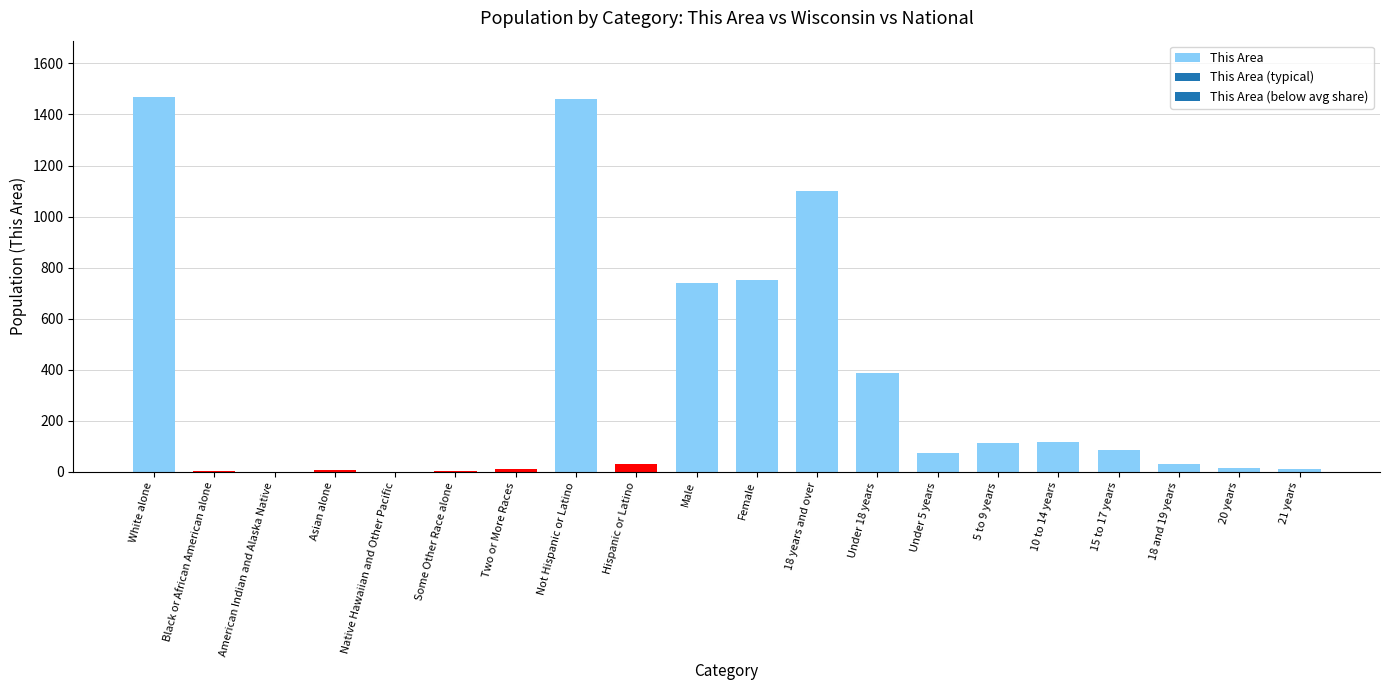

Are the bars horizontal?

No